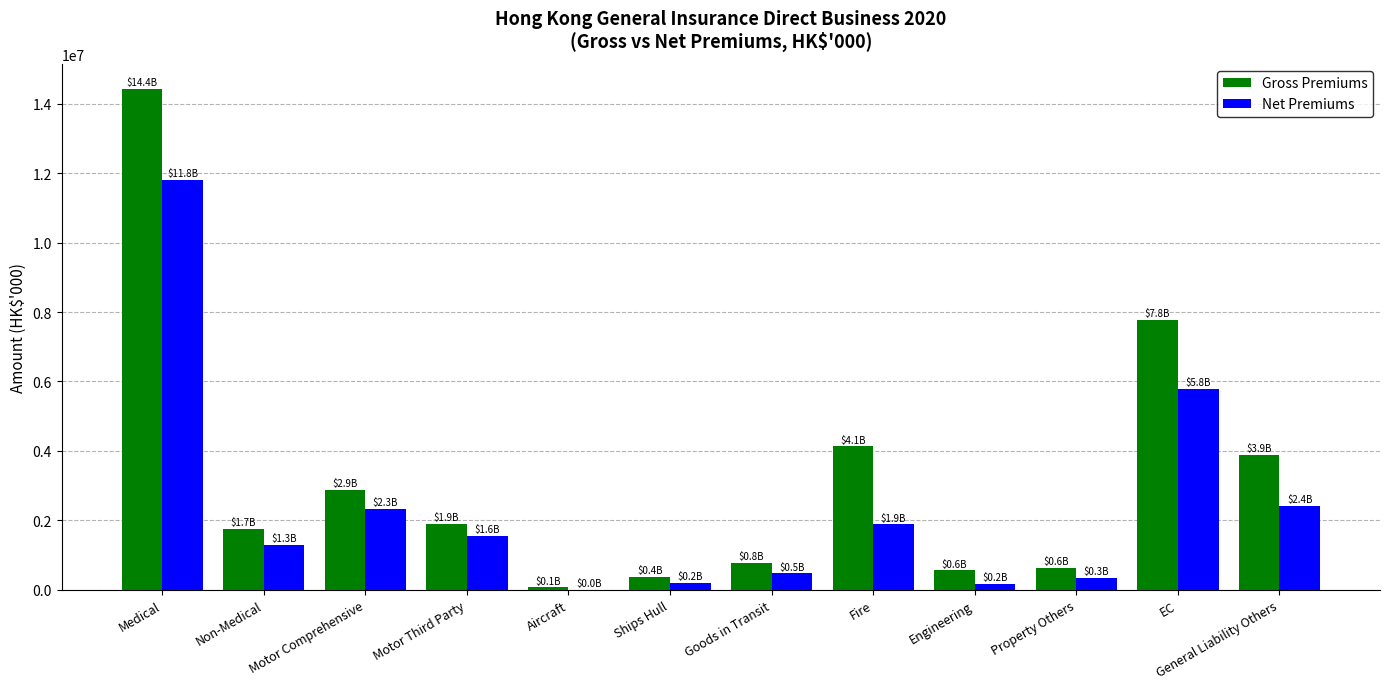

At which label does Net Premiums first exceed 1561551?

Medical